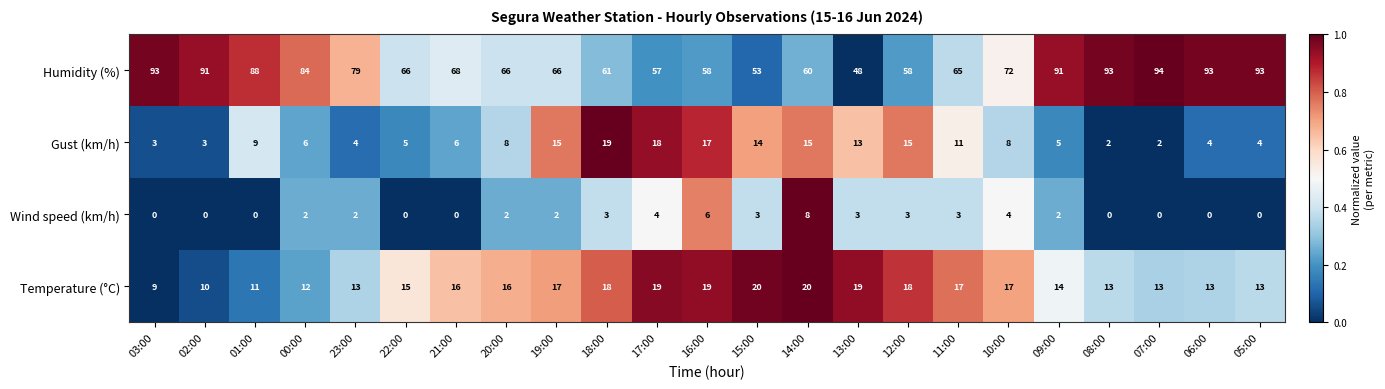

What is the spread (max minus min) of values at 06:00?

93